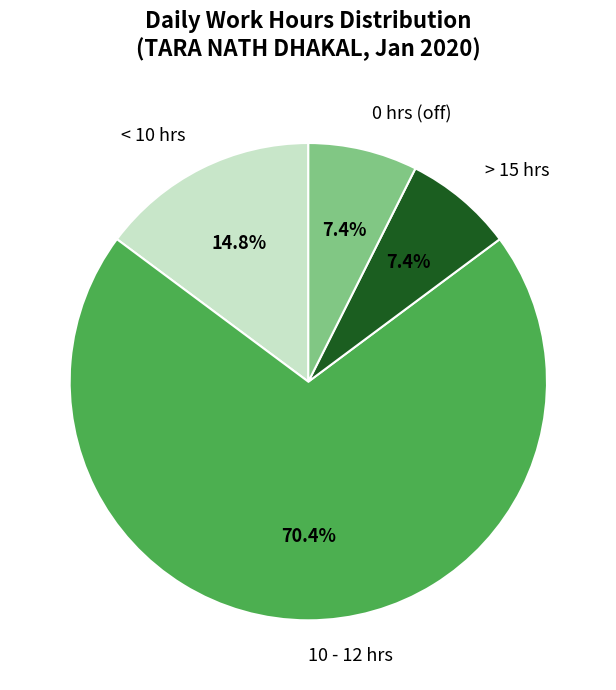

Which slice is the largest?

10 - 12 hrs